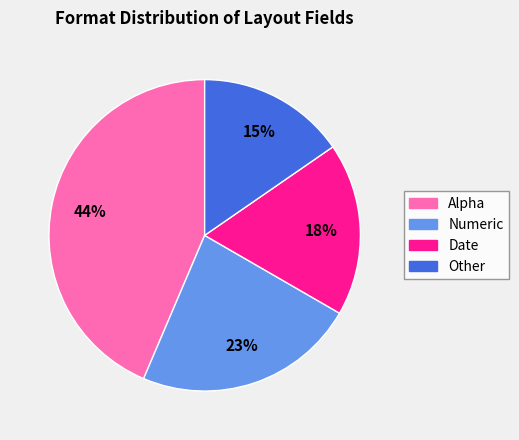

True or false: Alpha accounts for 51% of the total.

False